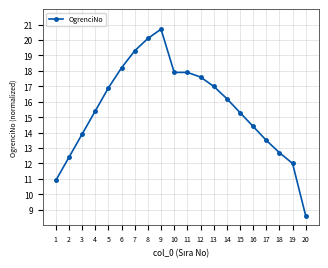

What is the value of the 16th point from the left?

14.4